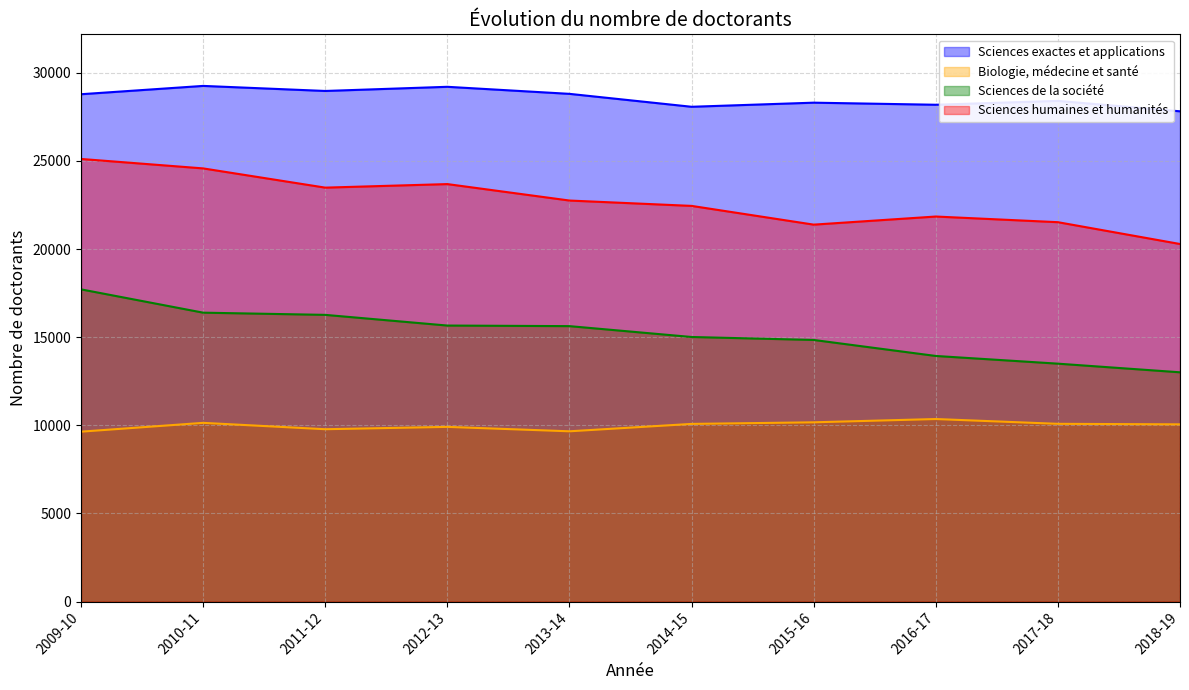

List the series in order of their overall mean, lowest first.

Biologie, médecine et santé, Sciences de la société, Sciences humaines et humanités, Sciences exactes et applications